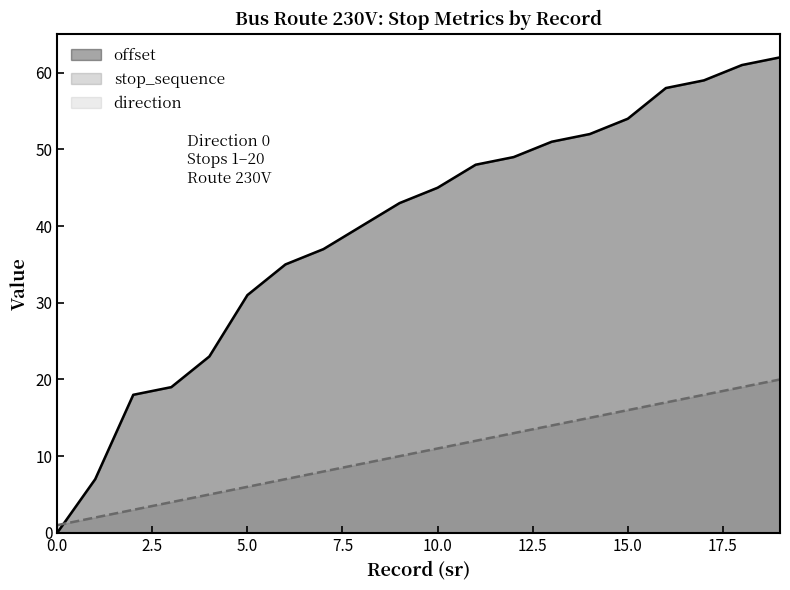

Which has a higher value, 16 or 8?

16